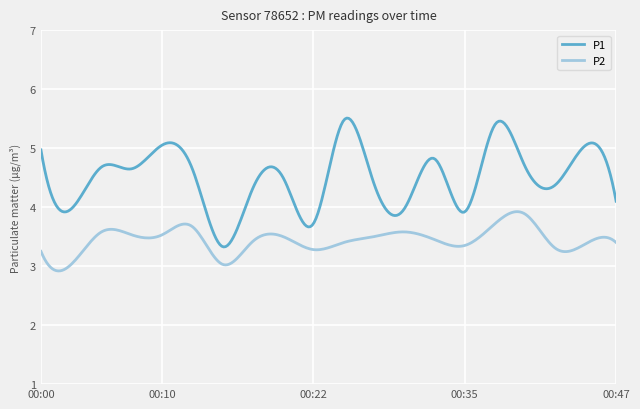

Is this an area chart (filled region under the line)?

No